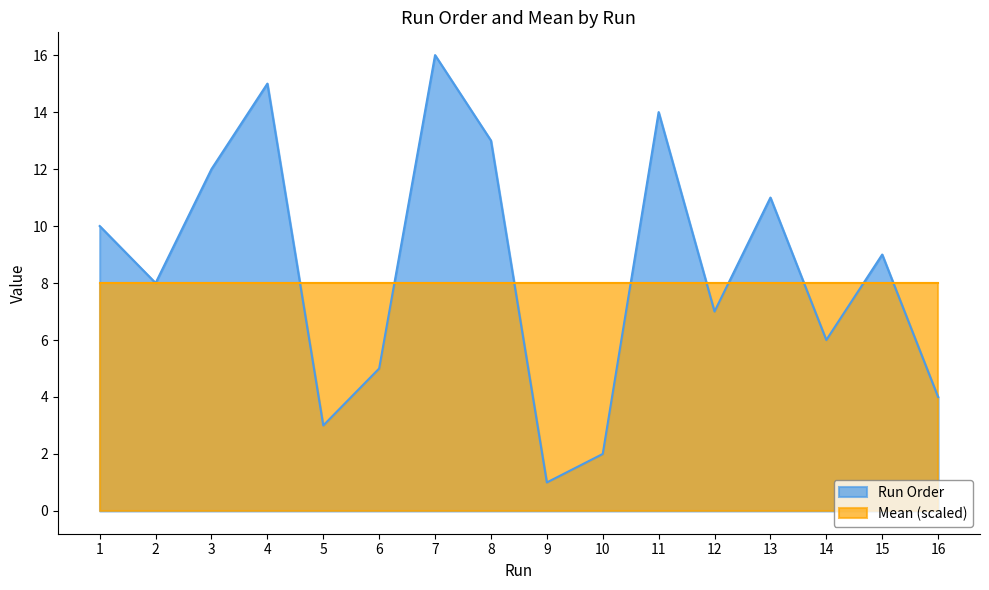

What is the average value?

8